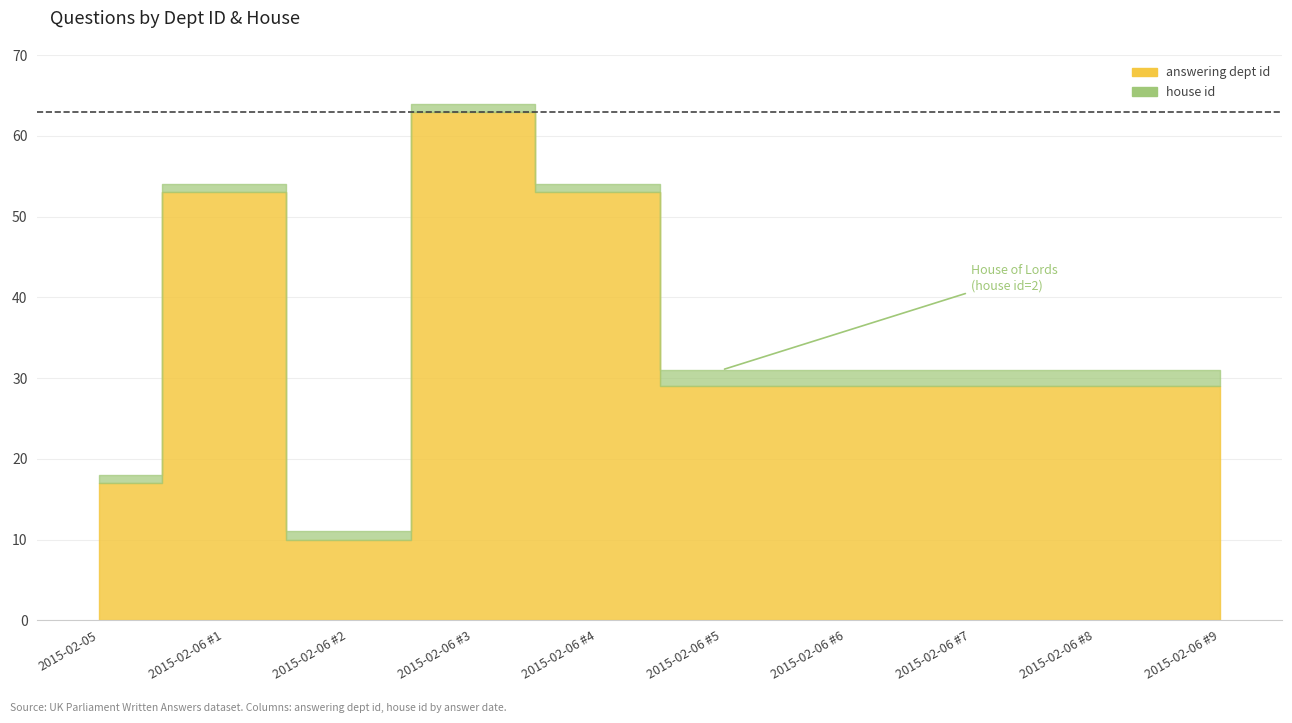

What is the sum of the answering dept id values at 2015-02-05 and 2015-02-06?

70